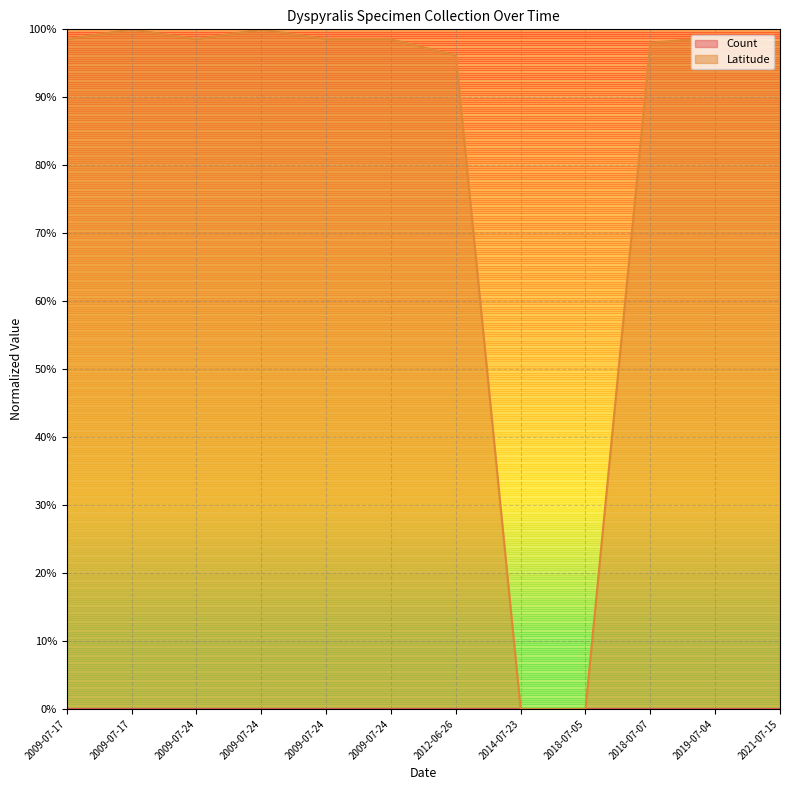

What is the label of the 7th point from the right?

2009-07-24